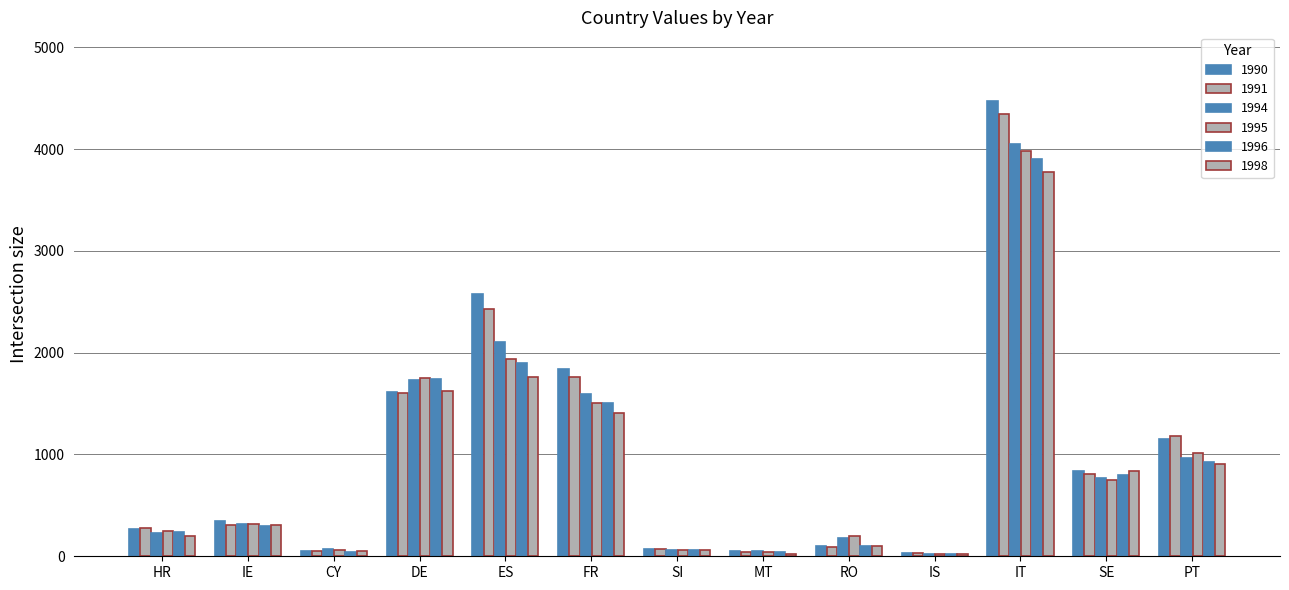

Which category has the highest value in the 1995 series?

IT